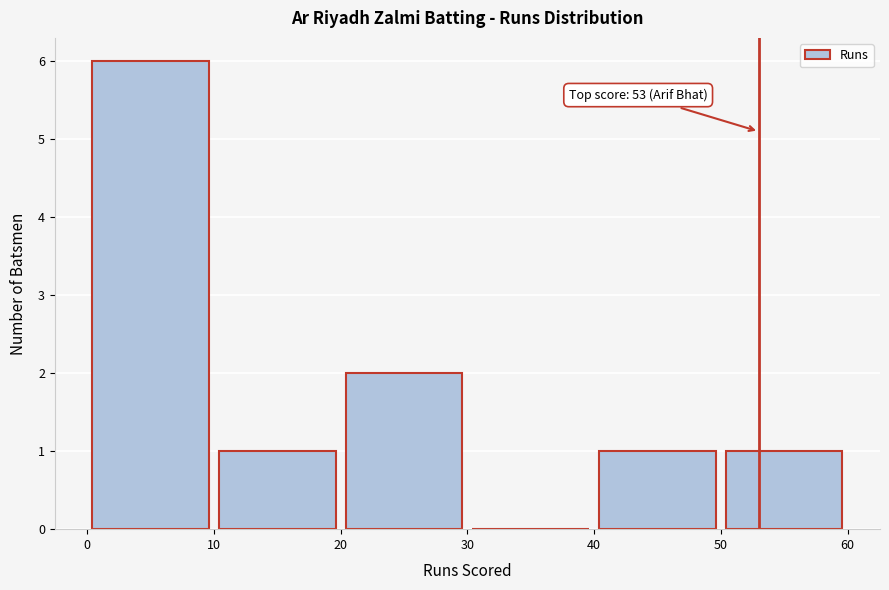

Over which range of the x-axis is the bar tallest?

0 to 10